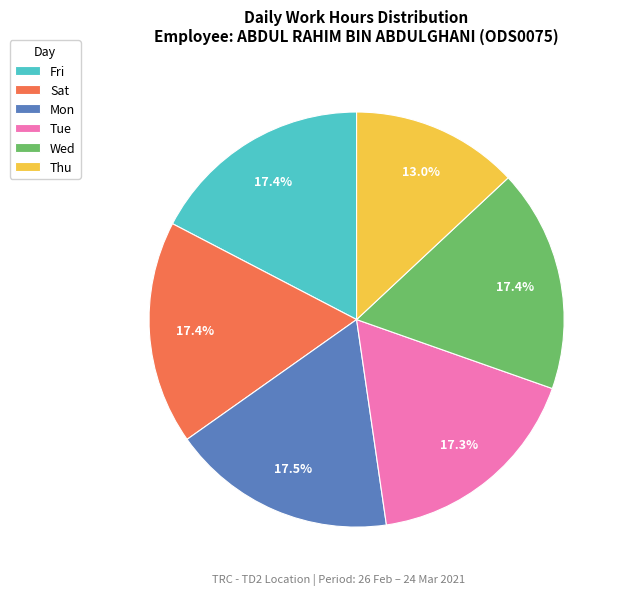

Combined, what portion of the pie is Mon and Wed?

34.9%